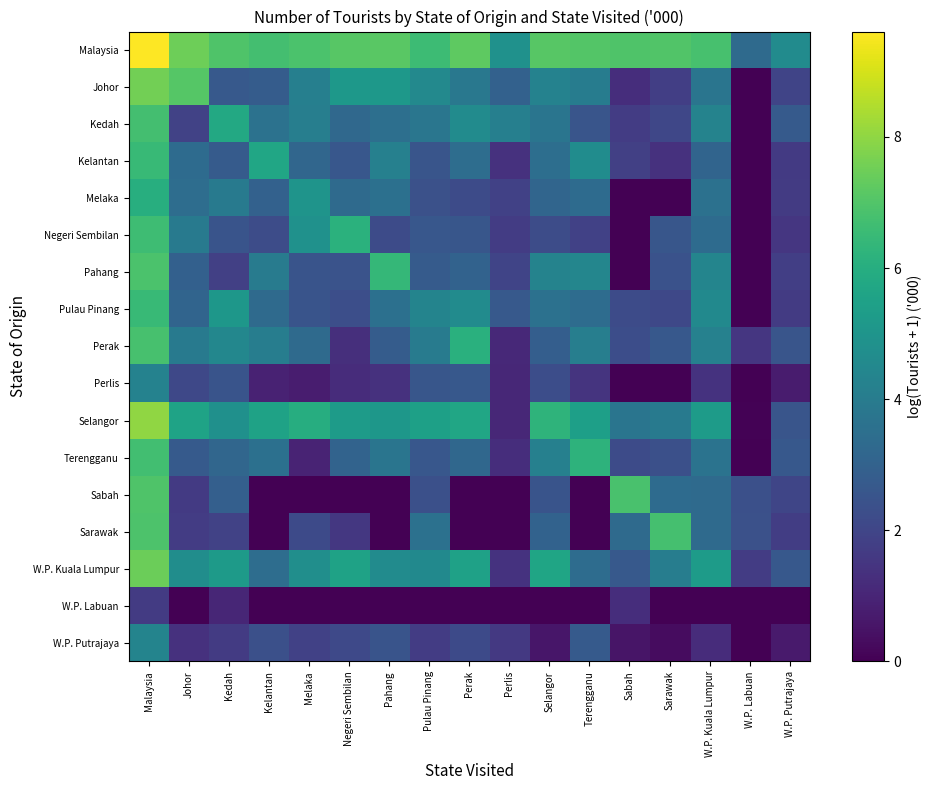

Which series has the widest spread of values?

Selangor